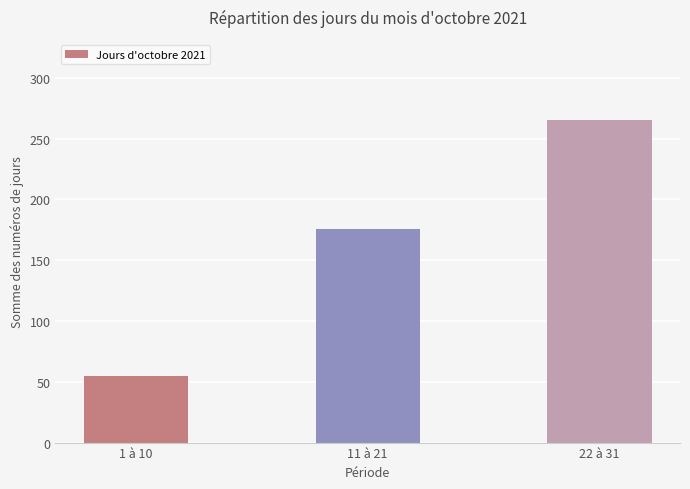

What is the change in value from 1 à 10 to 11 à 21?

+121